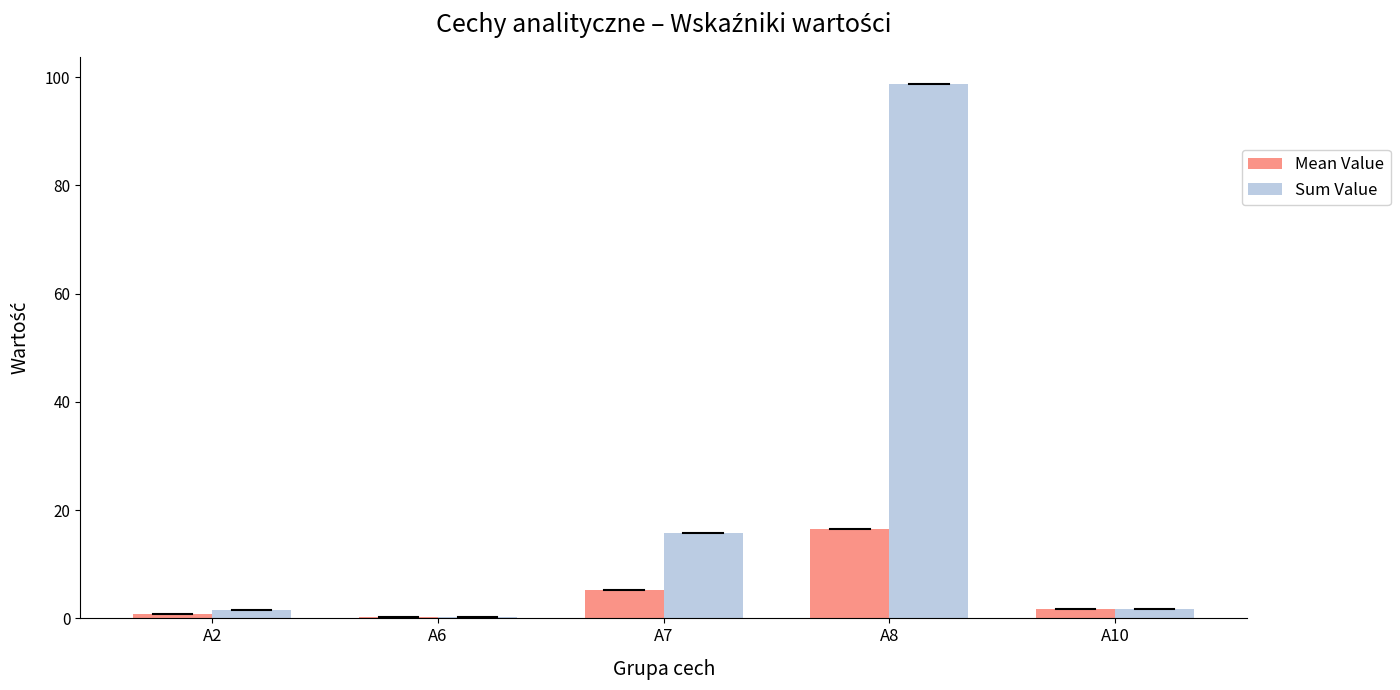

Rank the series by their average value, from lowest to highest.

Mean Value, Sum Value